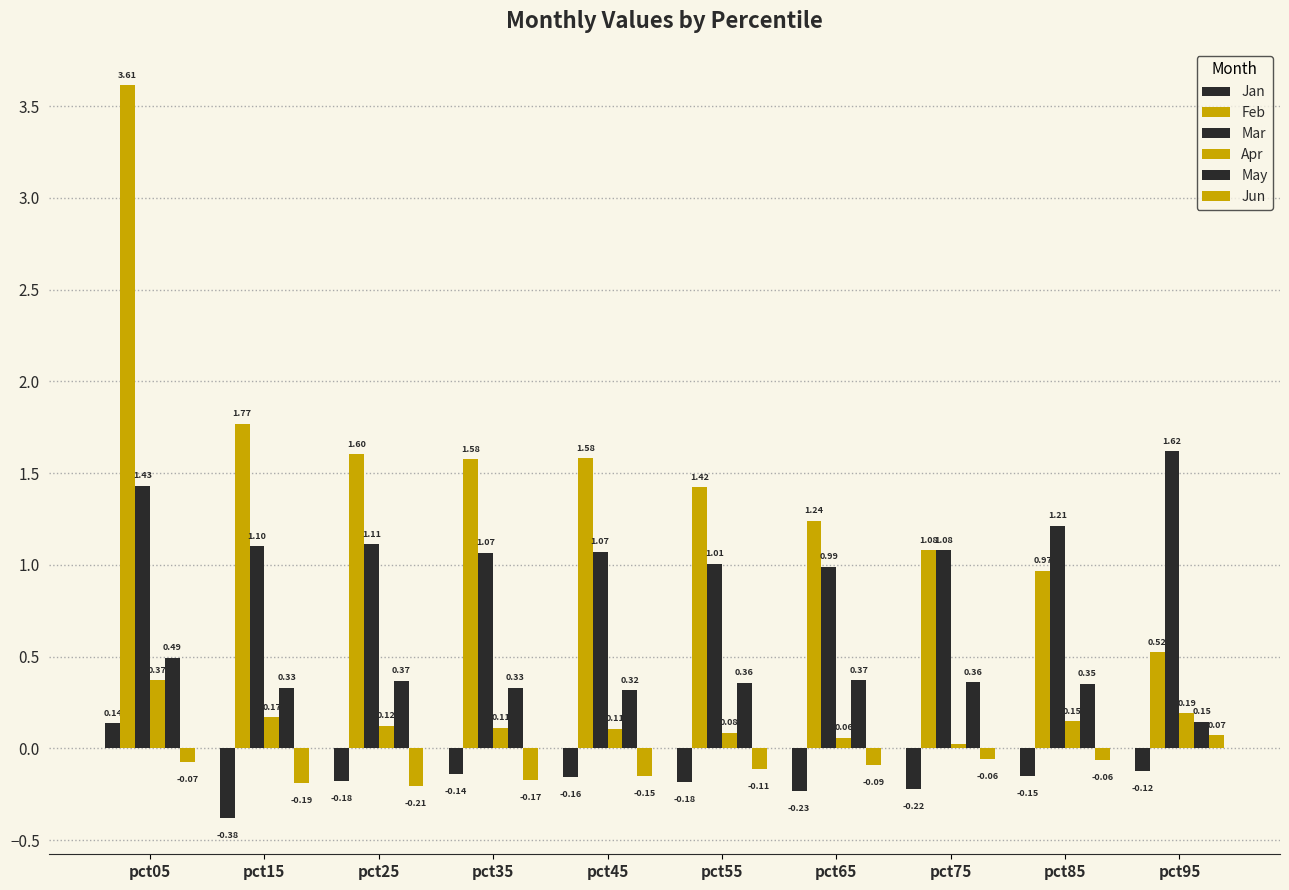

At how many categories does at least one series exceed 1?

10